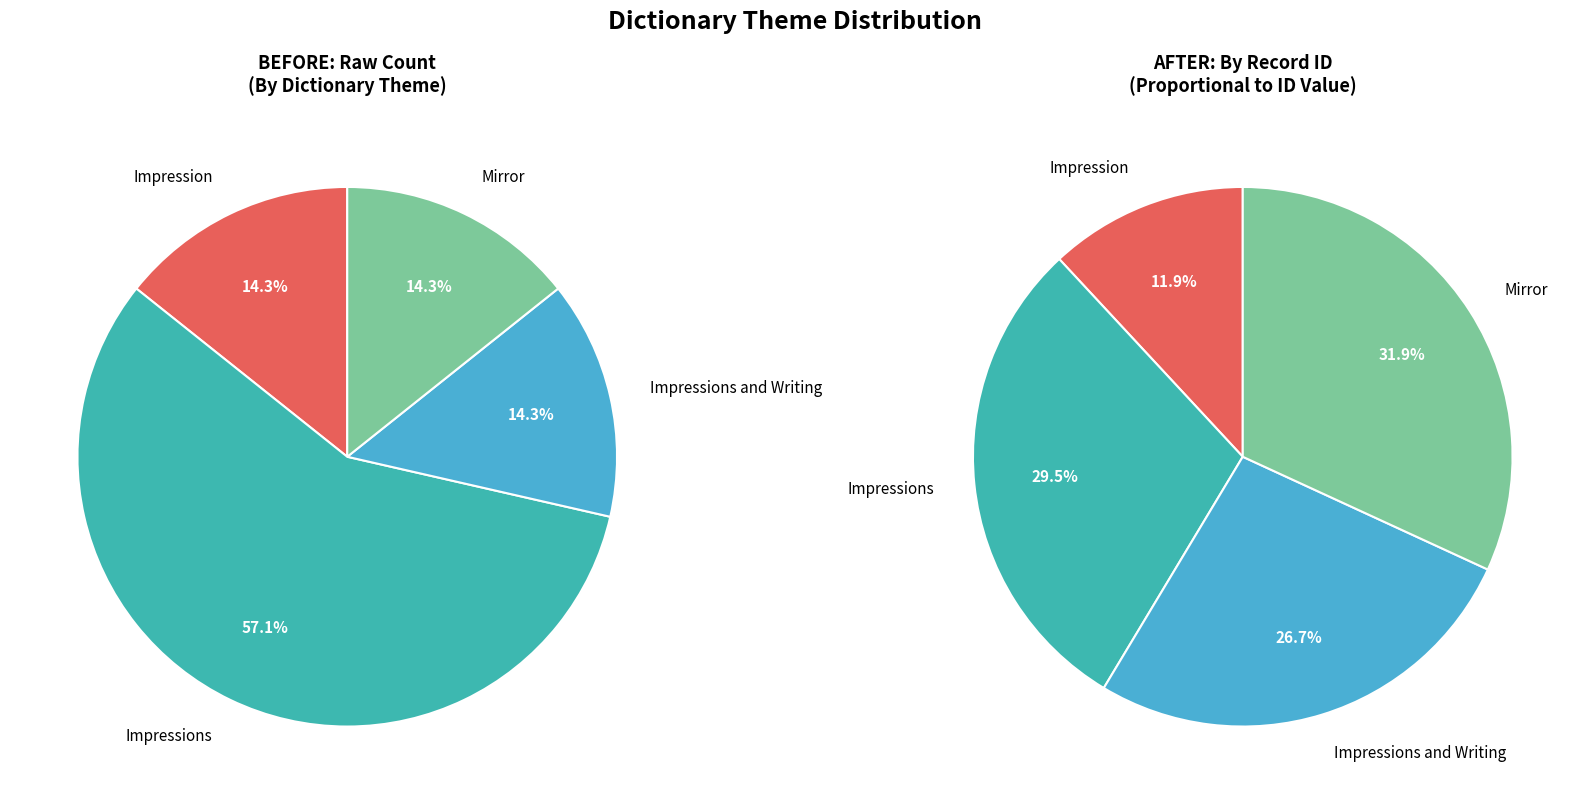

Is there a majority slice in this chart?

No